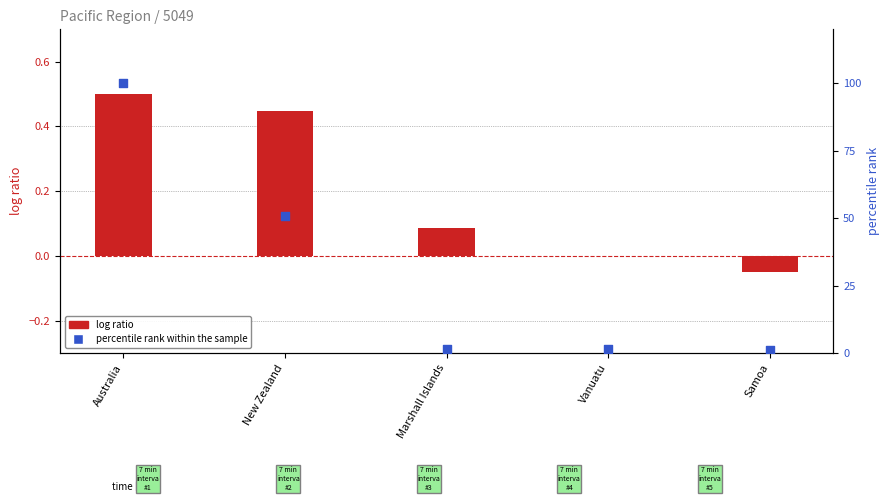

Which series contains the lowest Y value?

log ratio